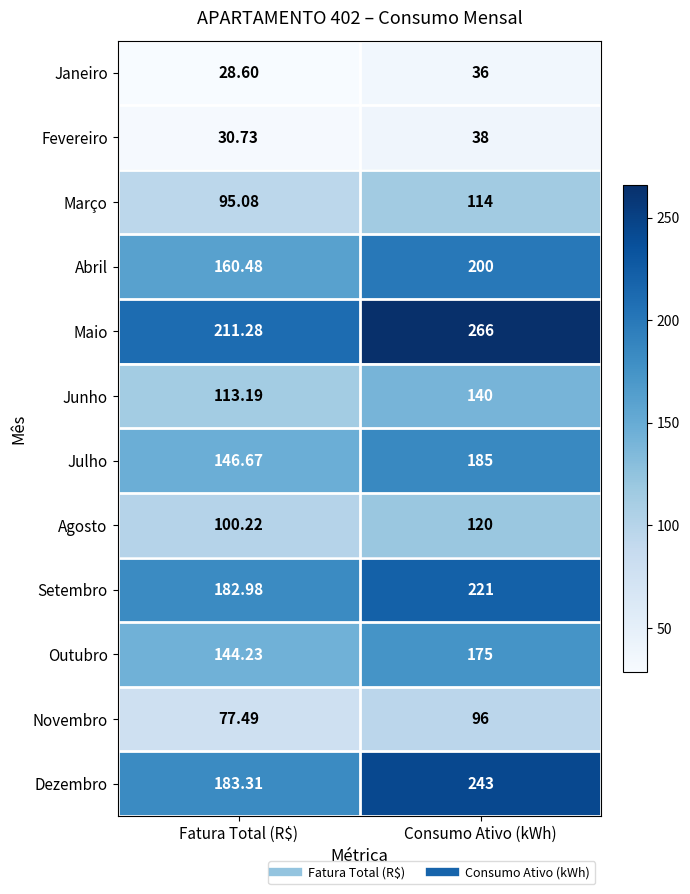

List the series in order of their peak value, lowest first.

Janeiro, Fevereiro, Novembro, Março, Agosto, Junho, Outubro, Julho, Abril, Setembro, Dezembro, Maio